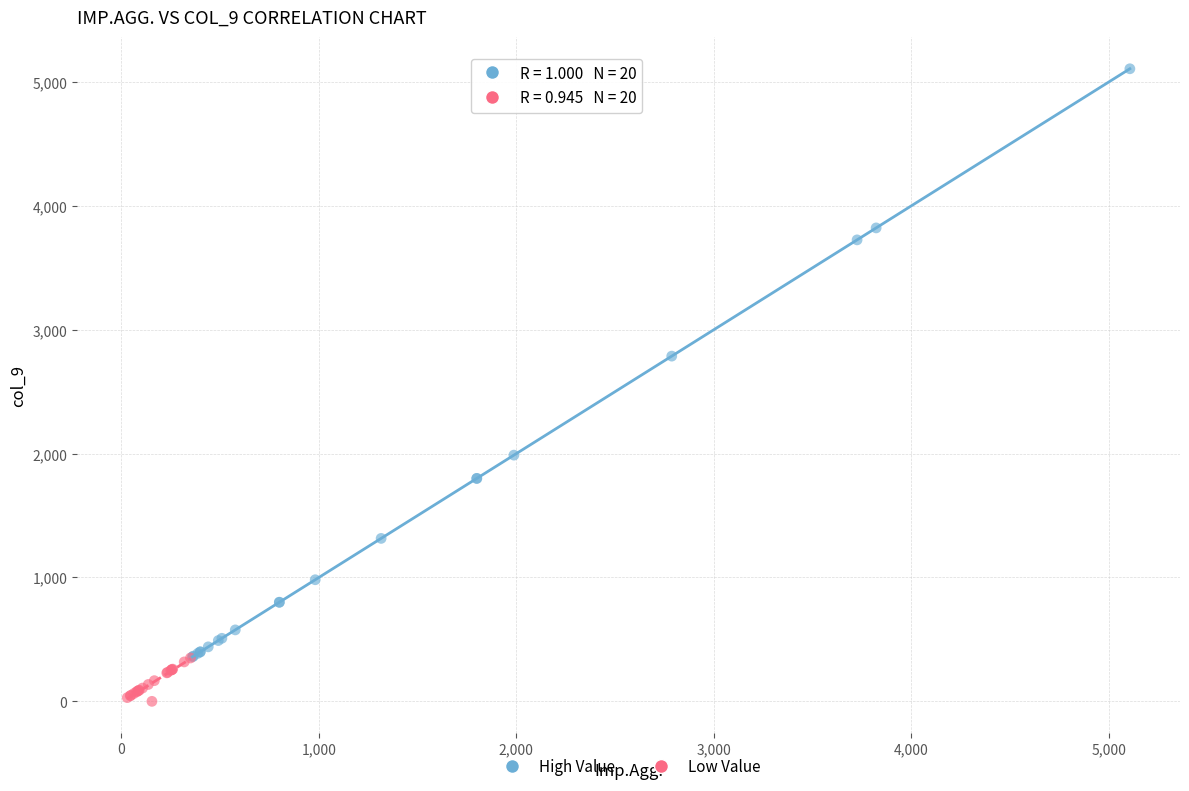

Which series has the largest Y range (max minus min)?

High Value